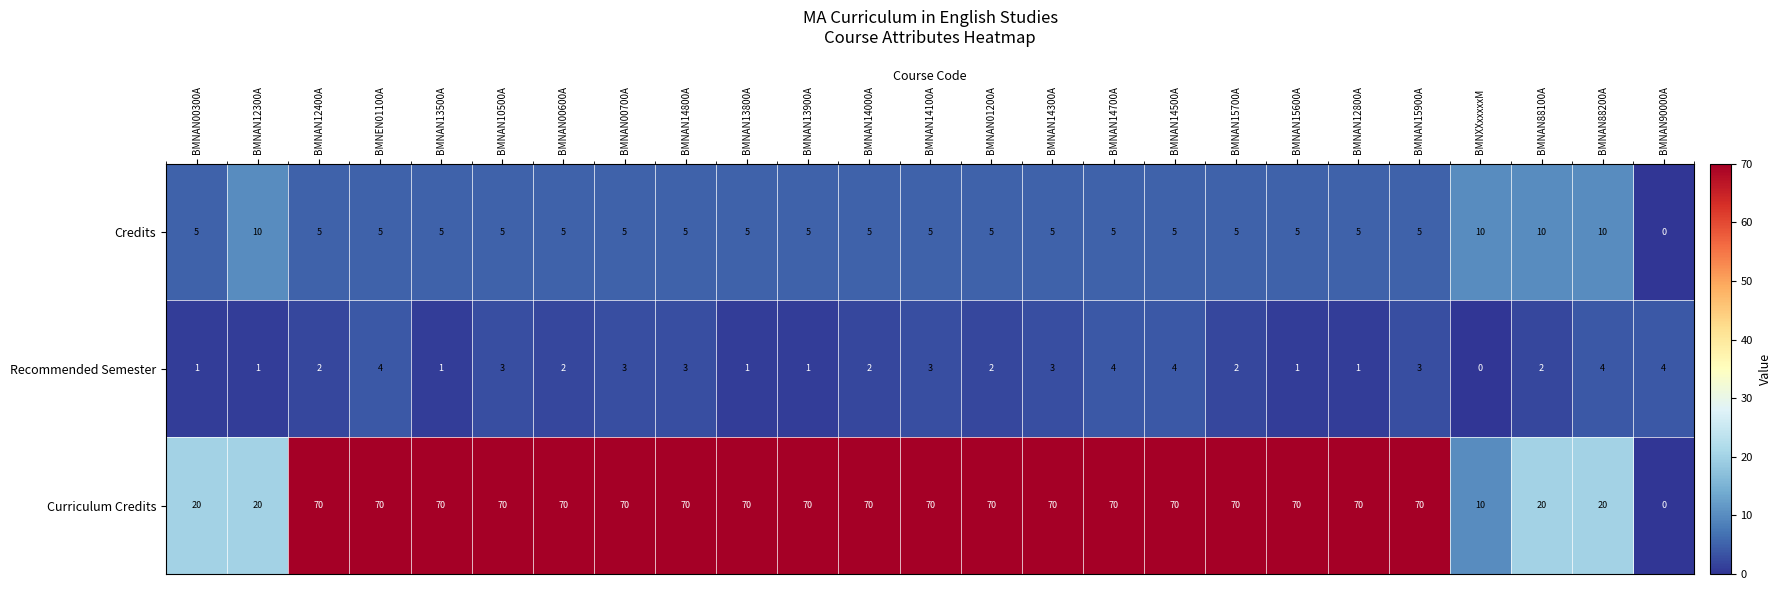

What is the total value across all series at BMNAN14700A?

79